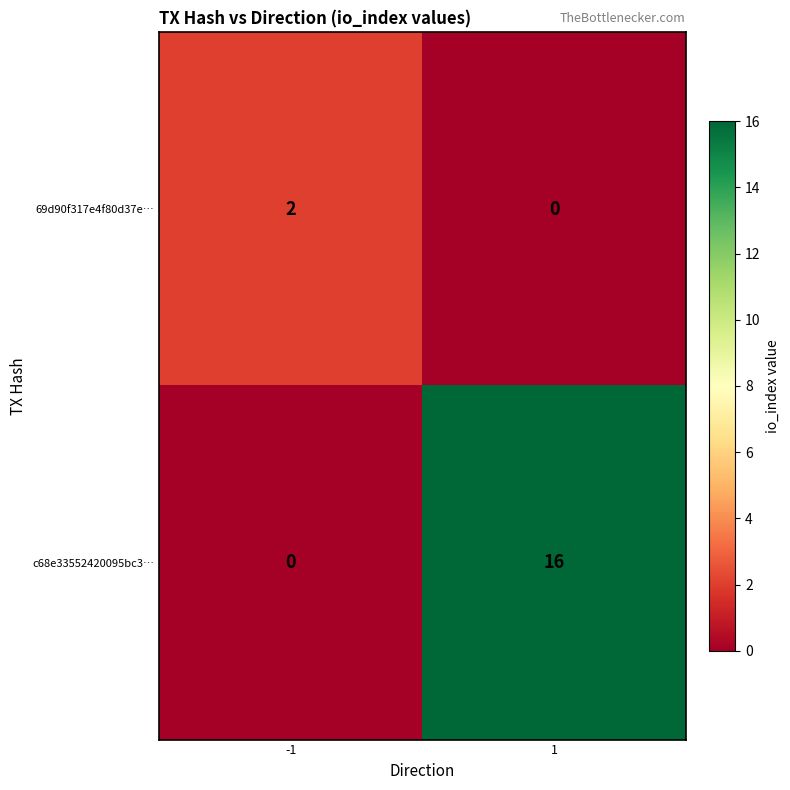

Rank the series by their maximum value, from lowest to highest.

69d90f317e4f80d37e…, c68e33552420095bc3…